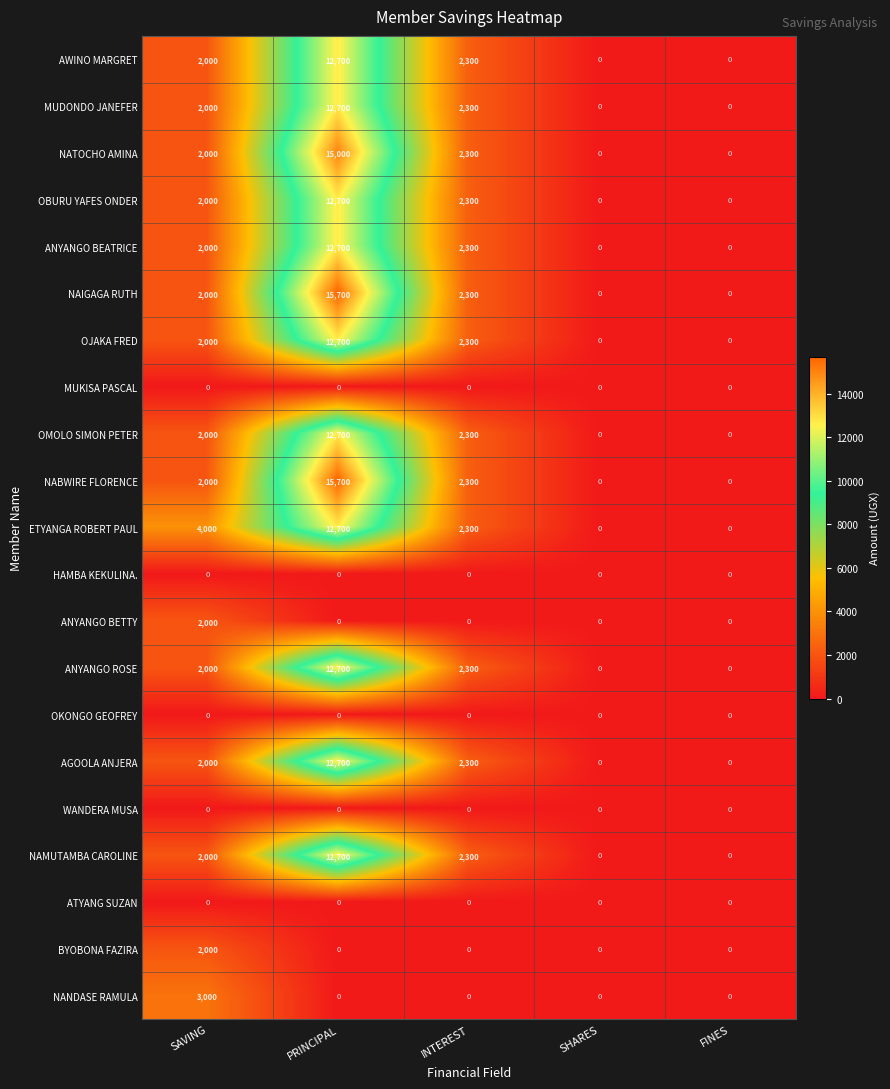

Is the value of ANYANGO BEATRICE at INTEREST greater than the value of OJAKA FRED at SHARES?

Yes